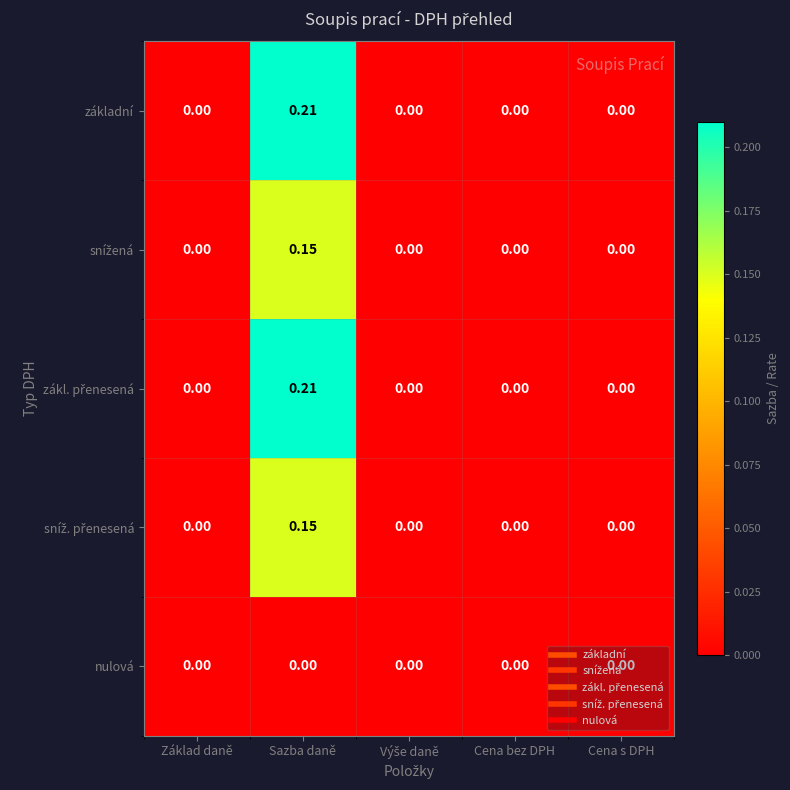

At which category does the chart reach its peak across all series?

Sazba daně